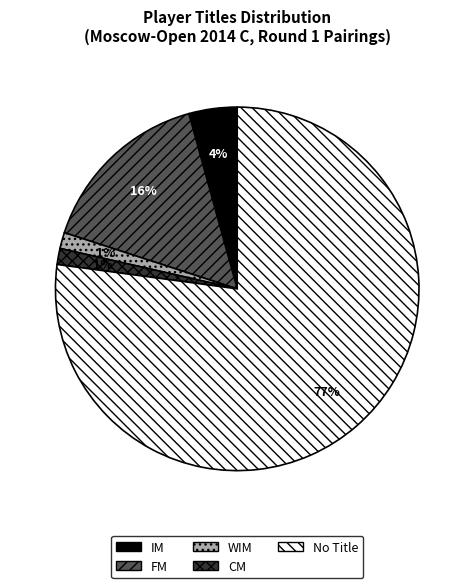

How many slices are in this pie chart?

5